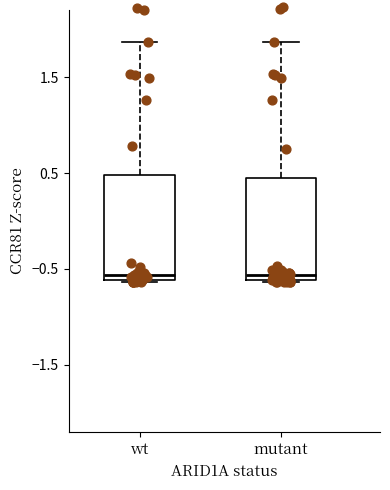

Where is the upper edge of the box for mutant on the y-axis? The values are not printed on the chart, so give them approximately, as read against the axis.

0.4